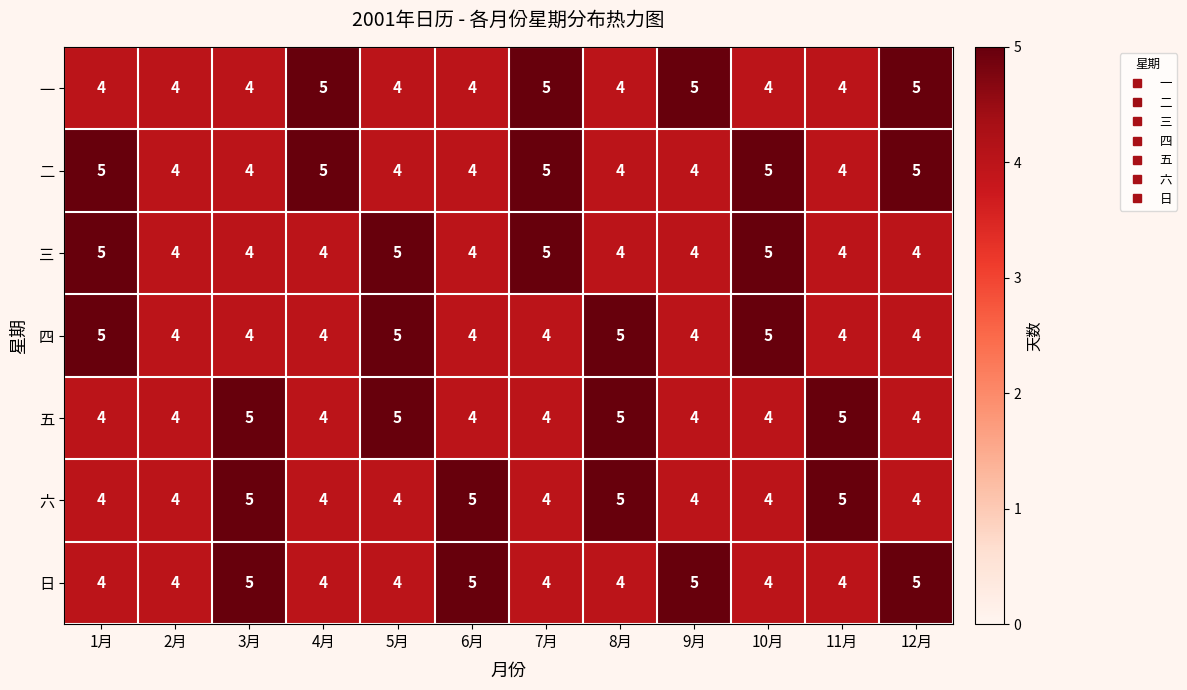

What is the sum of the 日 values at 1月 and 12月?

9